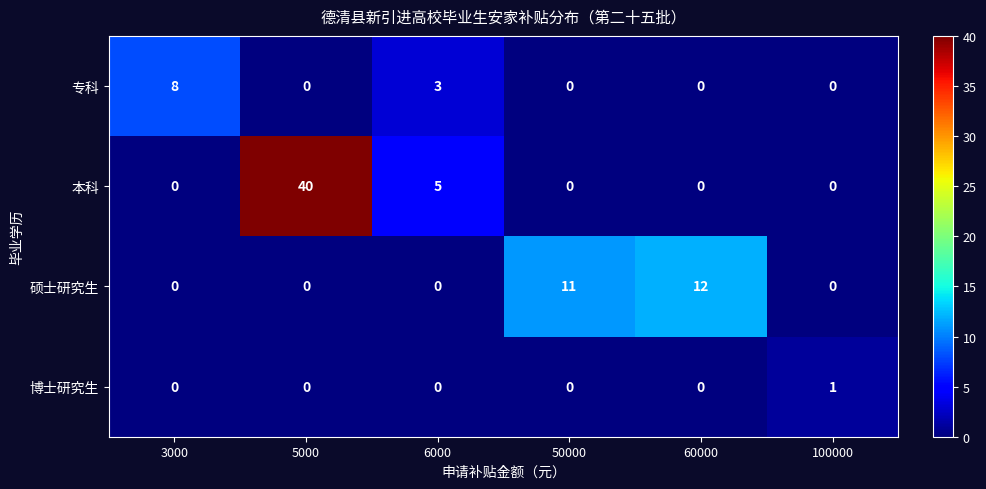

Count the number of data series in this chart.

4